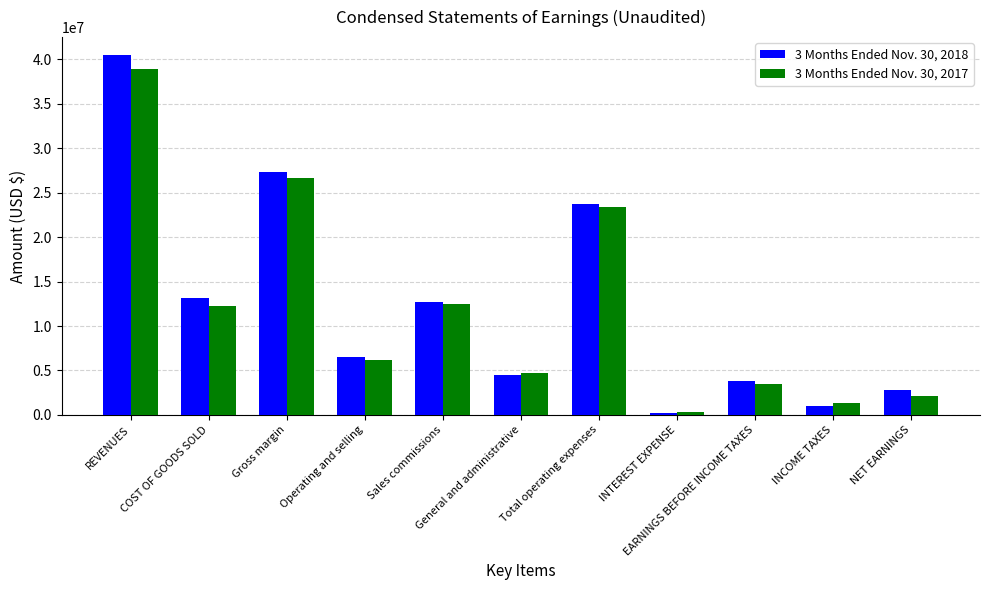

What is the minimum value shown in the chart?

228600